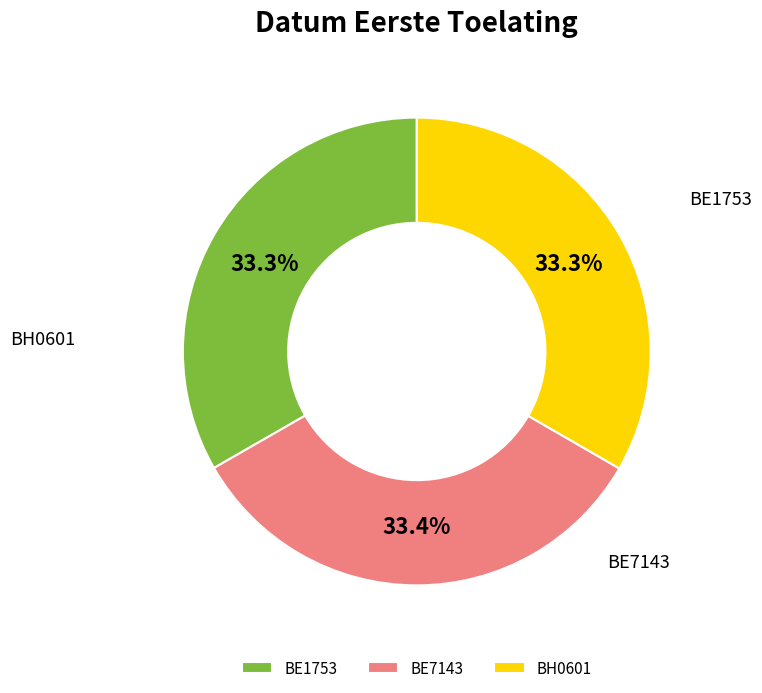

Count the number of slices in the pie.

3